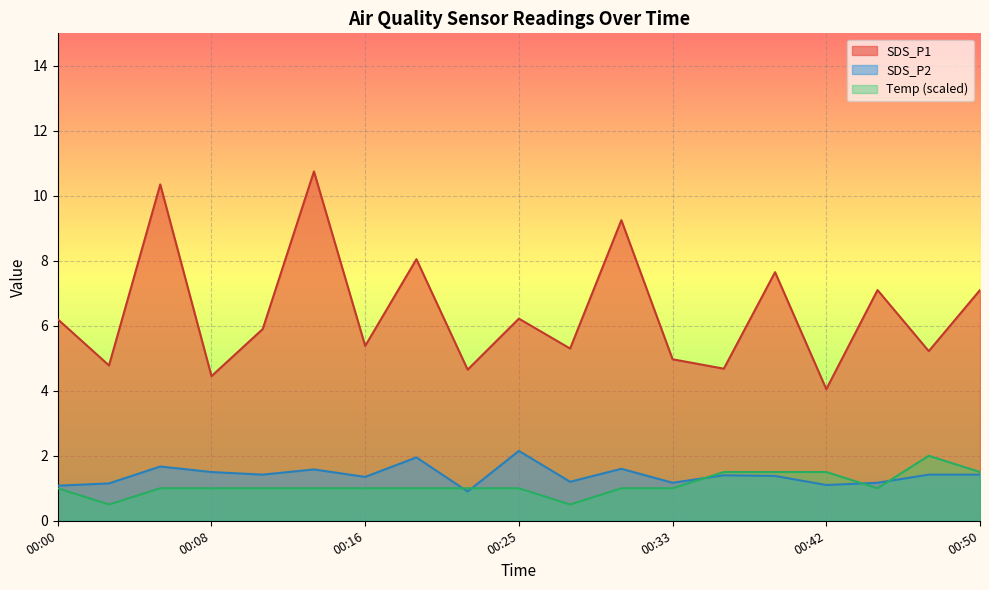

How many lines are shown in the chart?

3